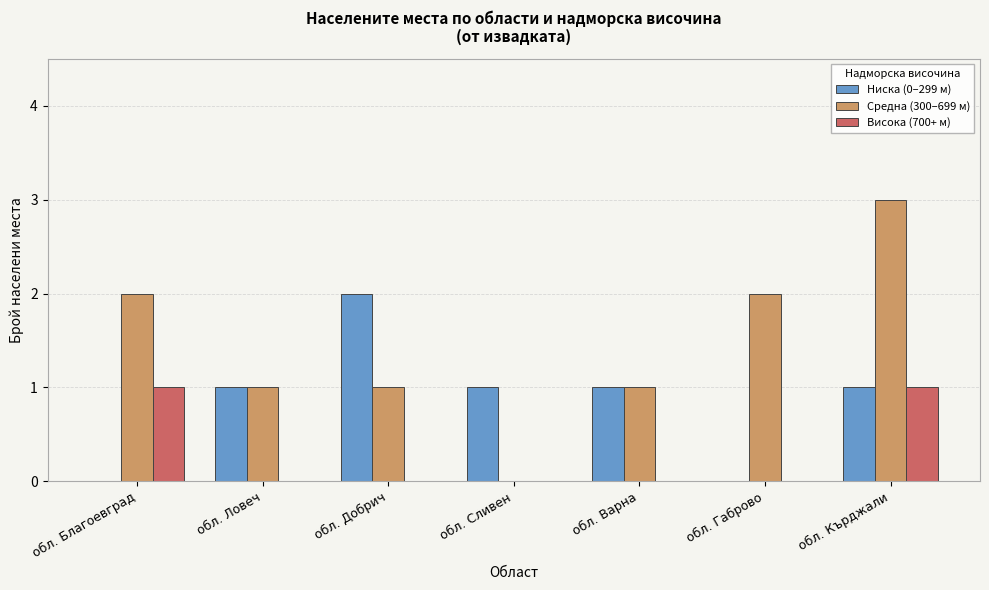

Where does the Средна (300–699 м) series first go above 1?

обл. Благоевград